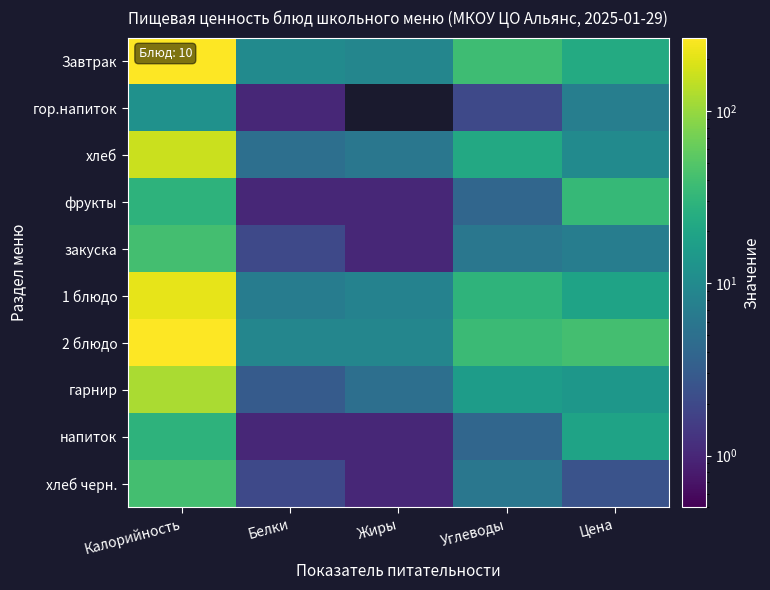

What is the total value across all series at Калорийность?

1175.0